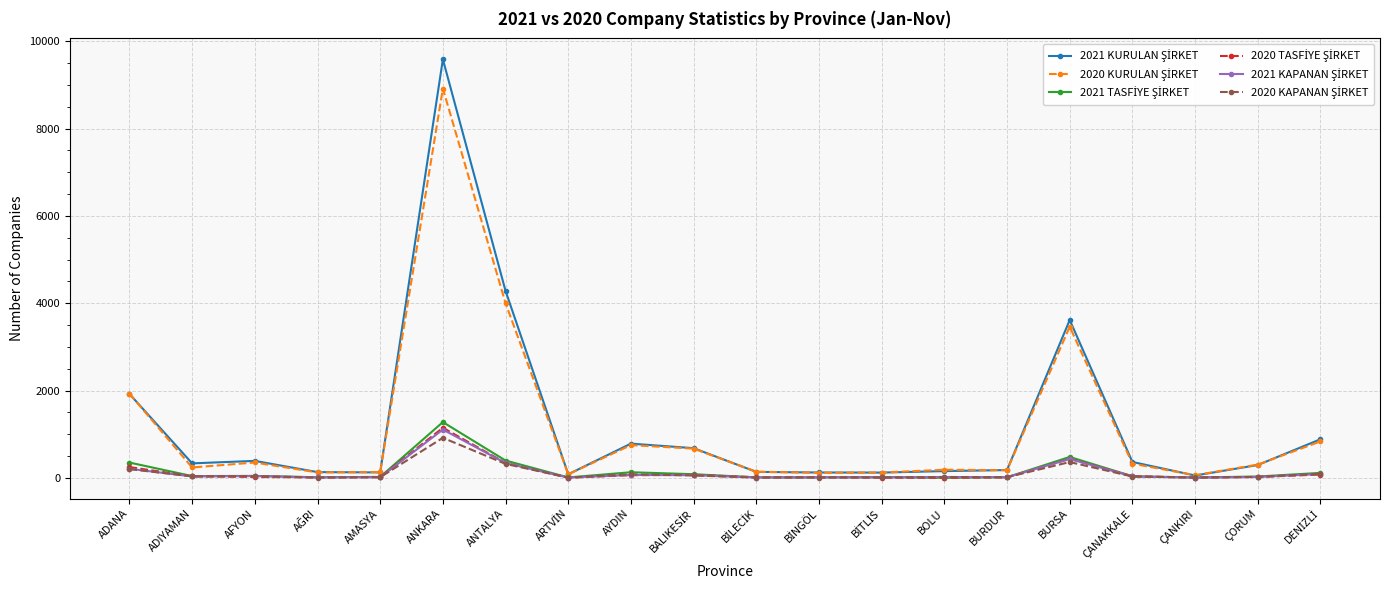

What is the spread (max minus min) of values at ANKARA?

8668